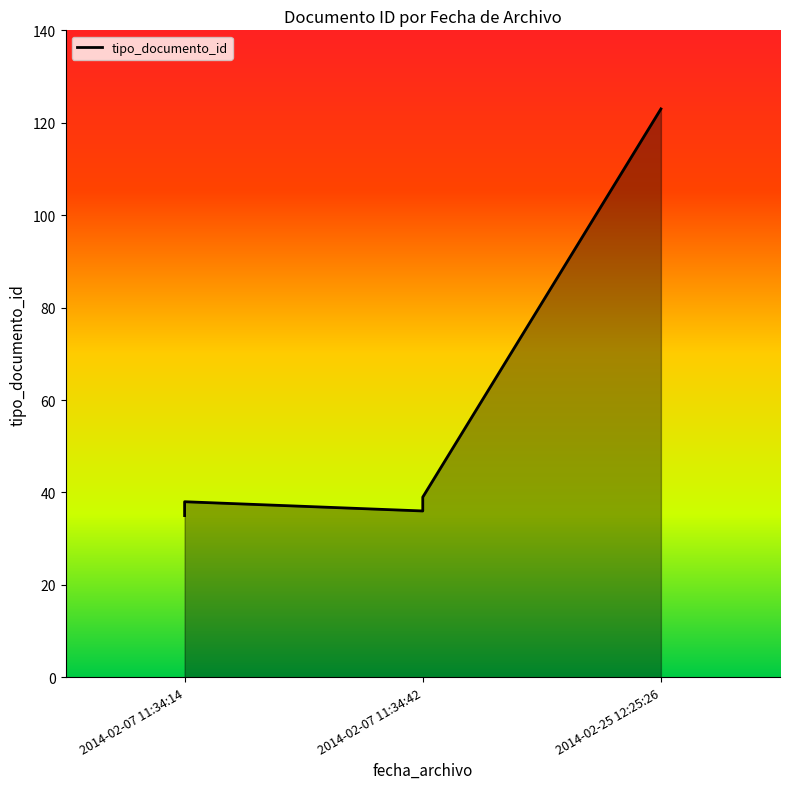

What is the label of the 5th point from the right?

2014-02-07 11:34:14